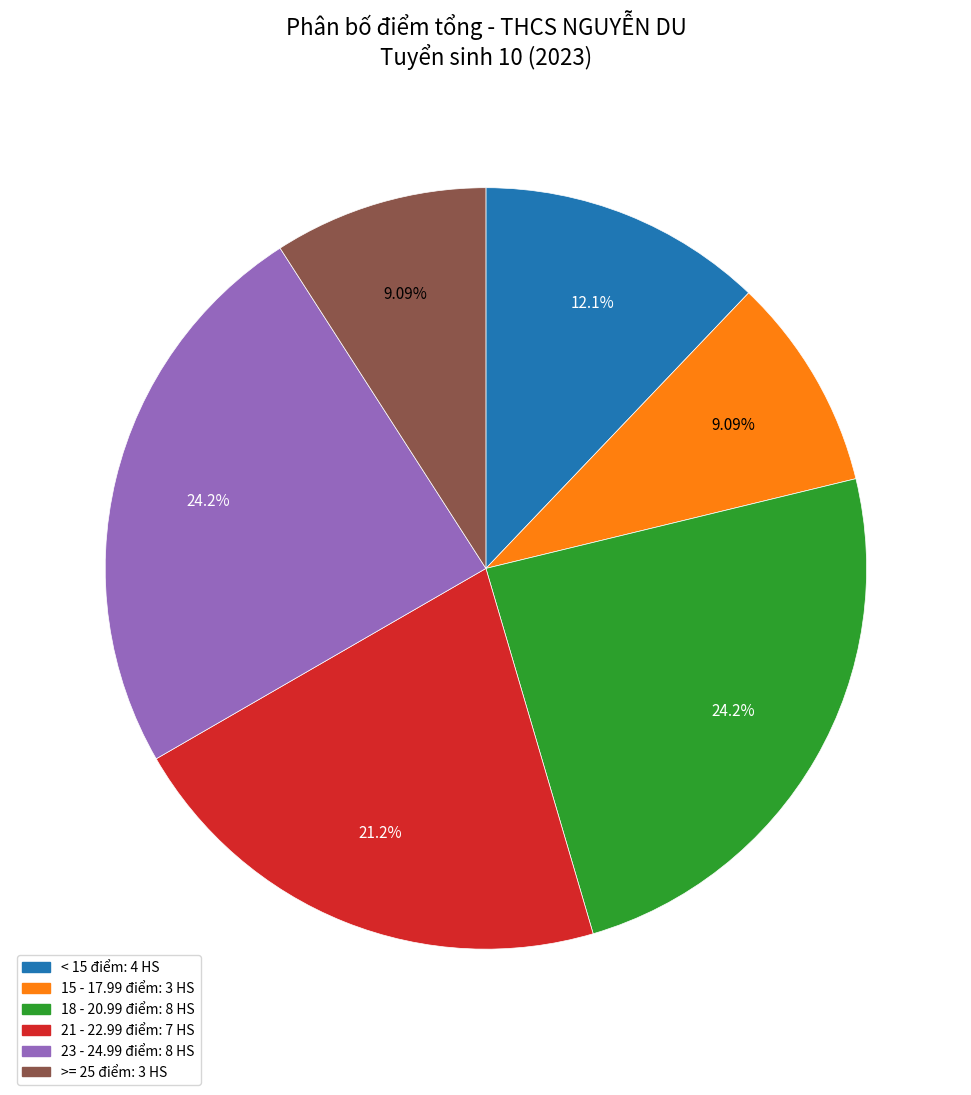

Is there a majority slice in this chart?

No